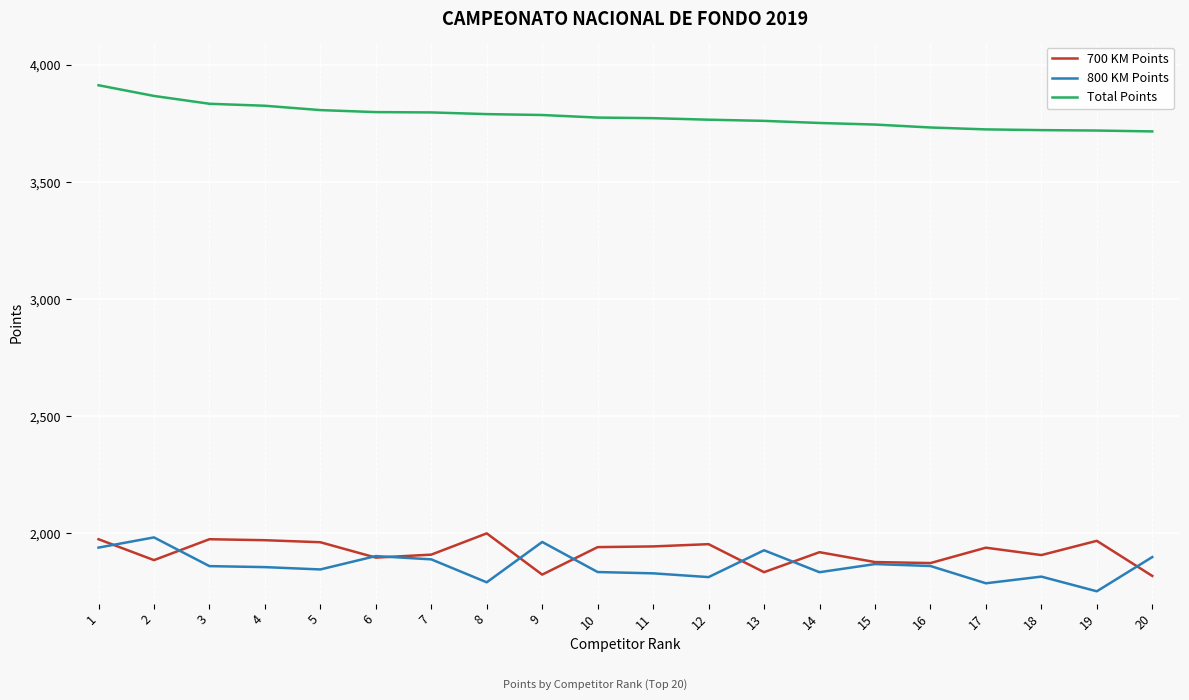

The value of 700 KM Points at 7 is 2755.3. True or false?

False